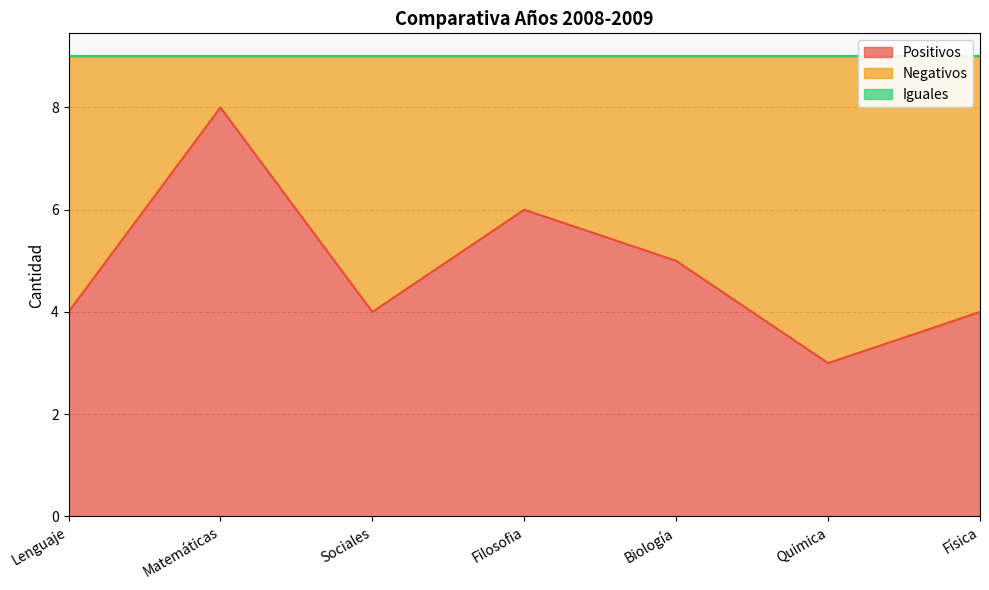

What is the maximum value for Positivos?

8